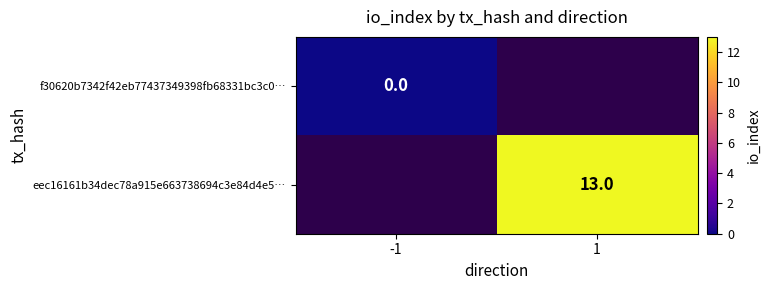

At how many categories does at least one series exceed 10?

1